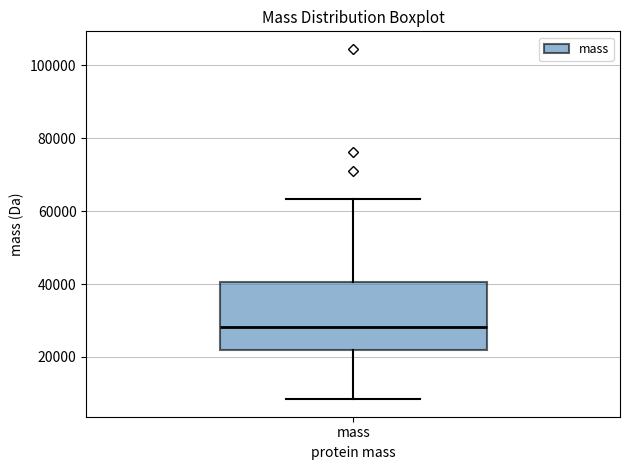

Where is the upper edge of the box for mass on the y-axis? The values are not printed on the chart, so give them approximately, as read against the axis.

40000